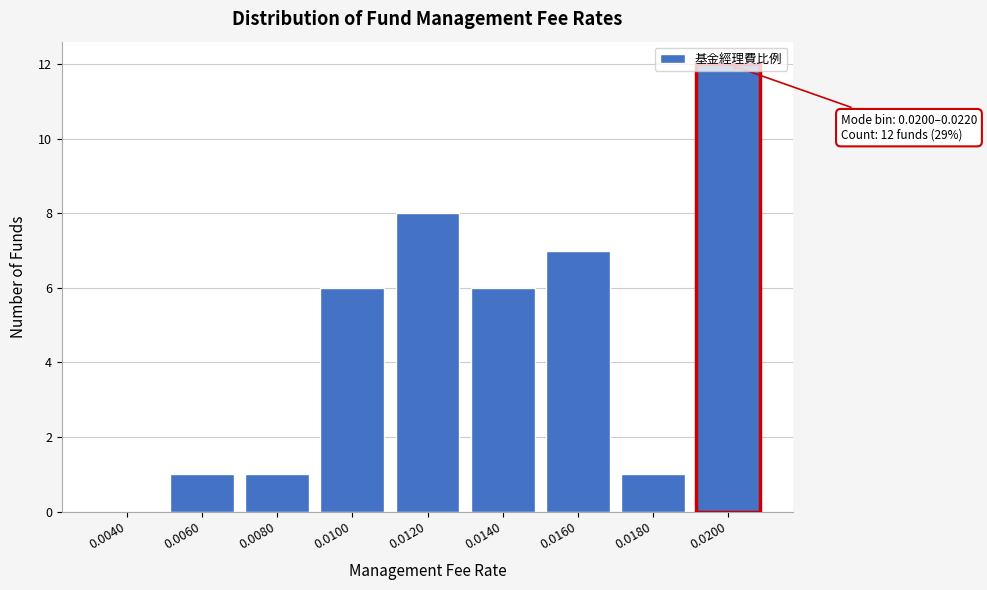

Approximately how many times larger is the value at 0.0200 compared to 0.0120?

1.5